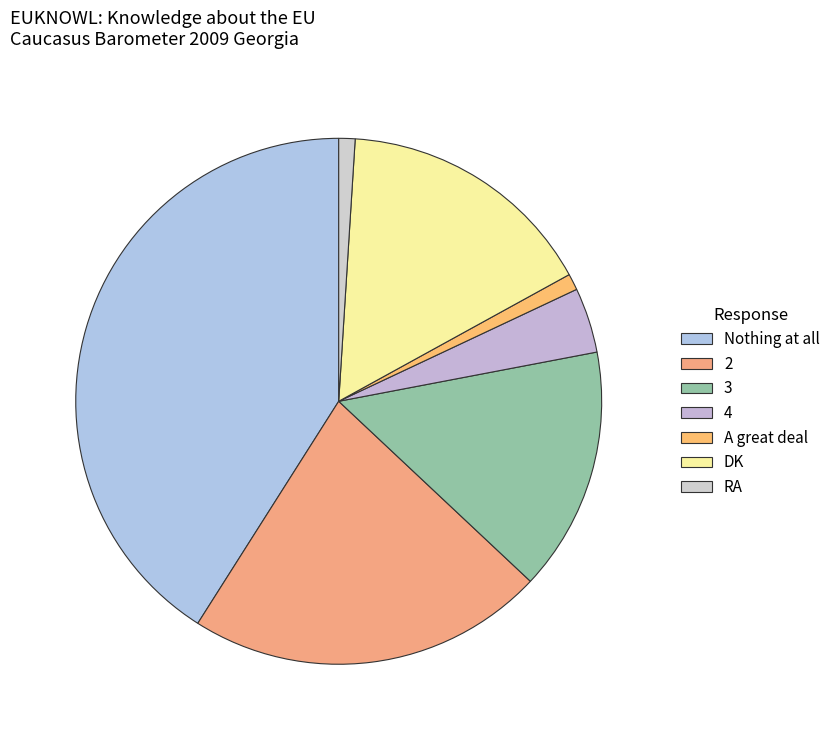

True or false: A great deal accounts for 1% of the total.

True